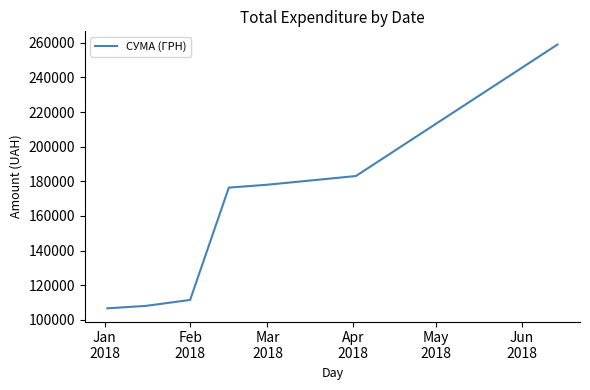

What is the sum of all values?

1122658.9